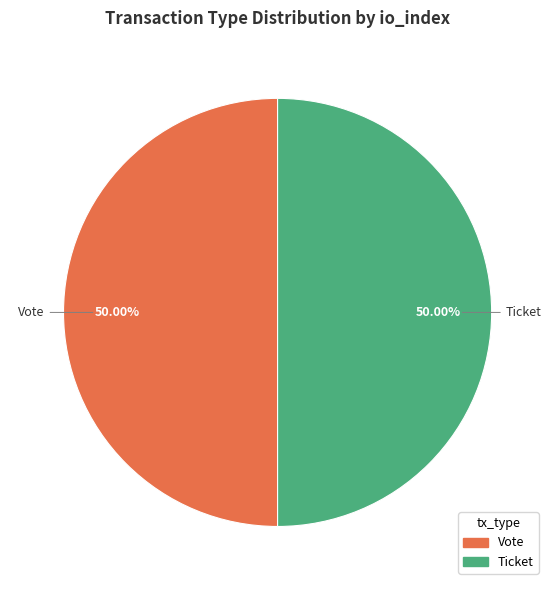

Which slice is the largest?

Vote (io_index=1)